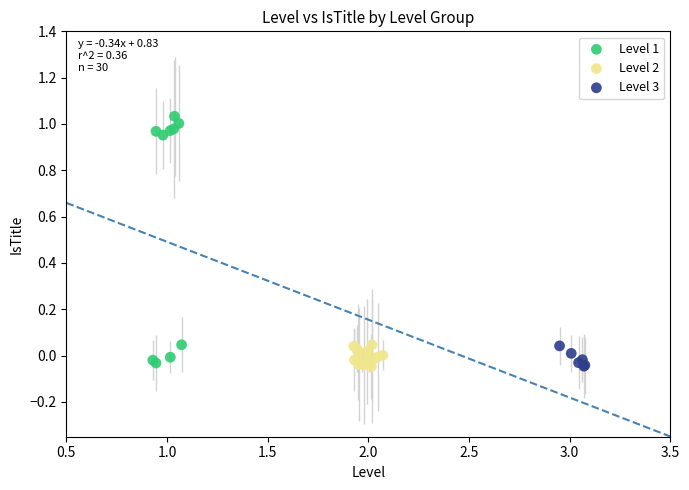

Which series has the largest Y range (max minus min)?

Level 1